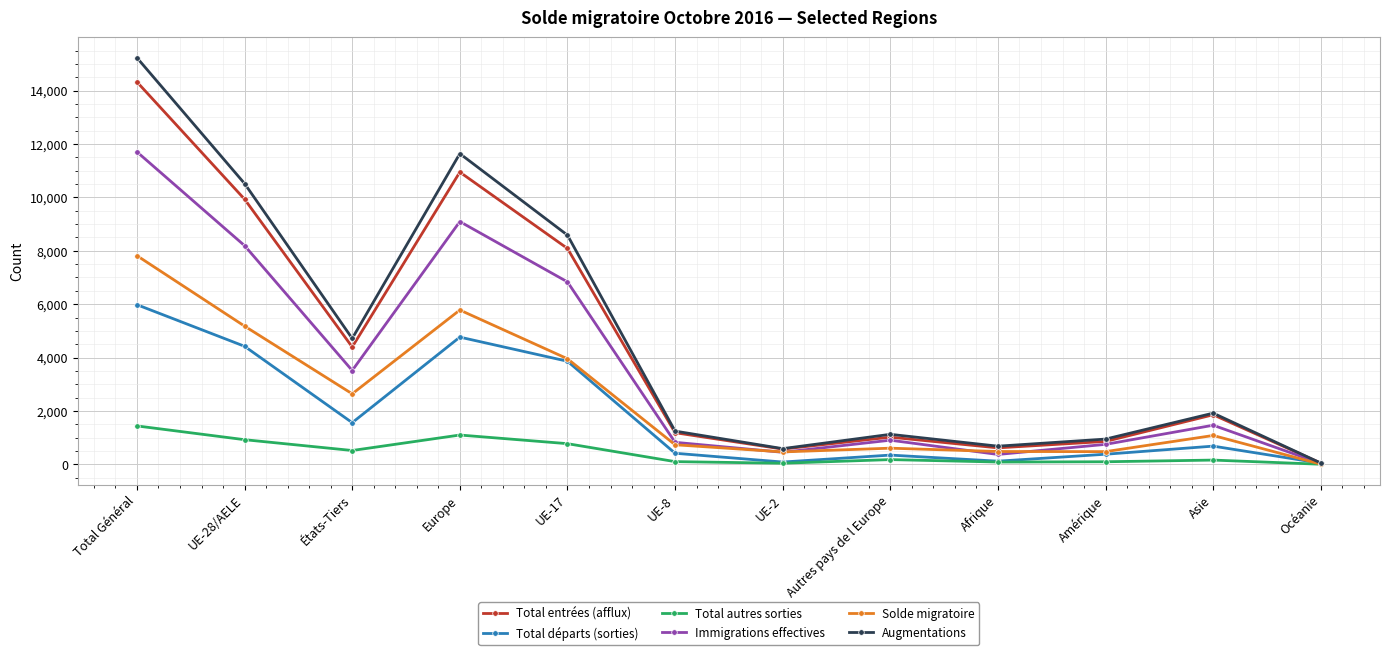

Which series has the largest total across all categories?

Augmentations